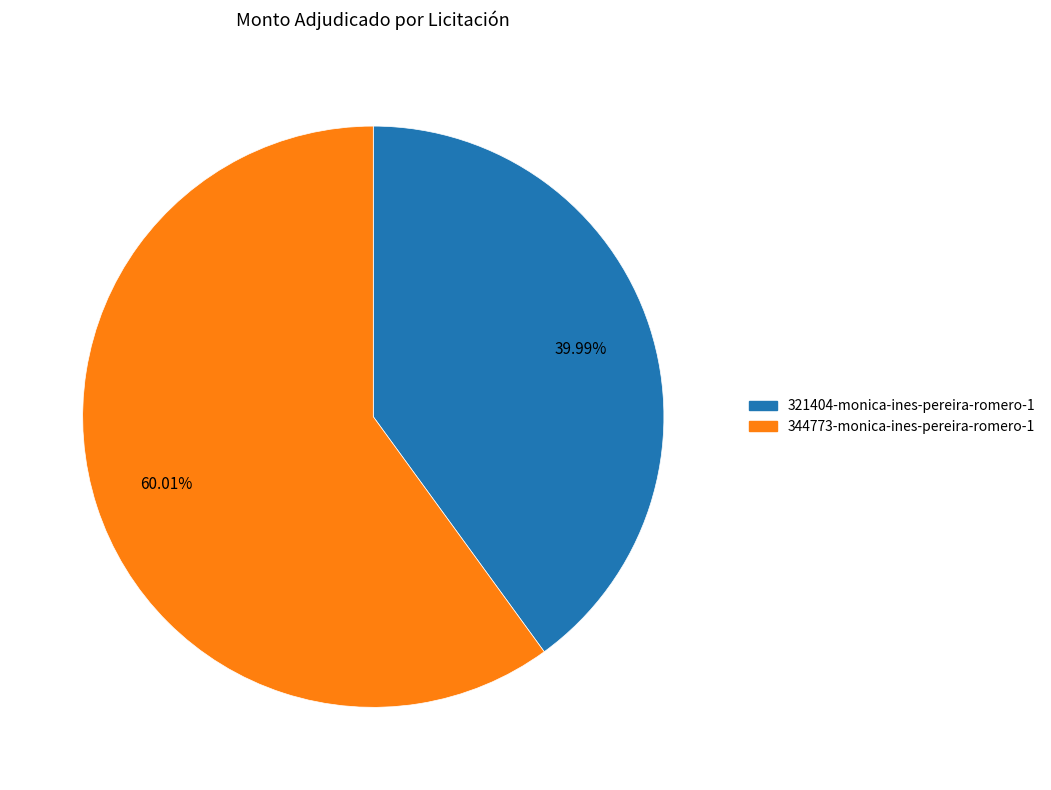

To the nearest percent, what percentage of the pie is 344773-monica-ines-pereira-romero-1?

60%